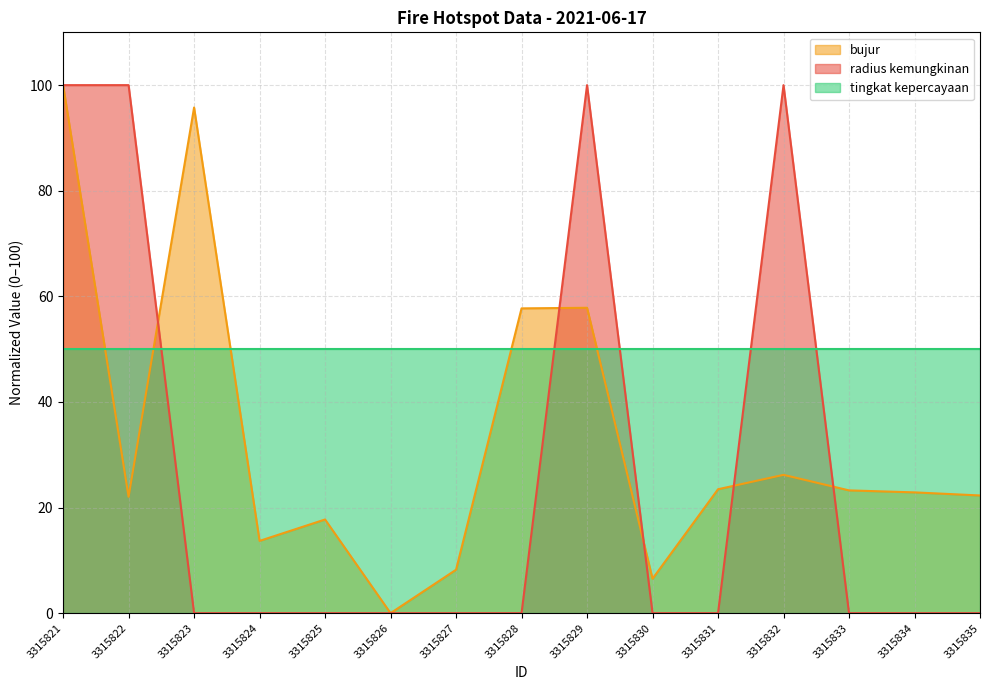

At how many categories does at least one series exceed 81?

5